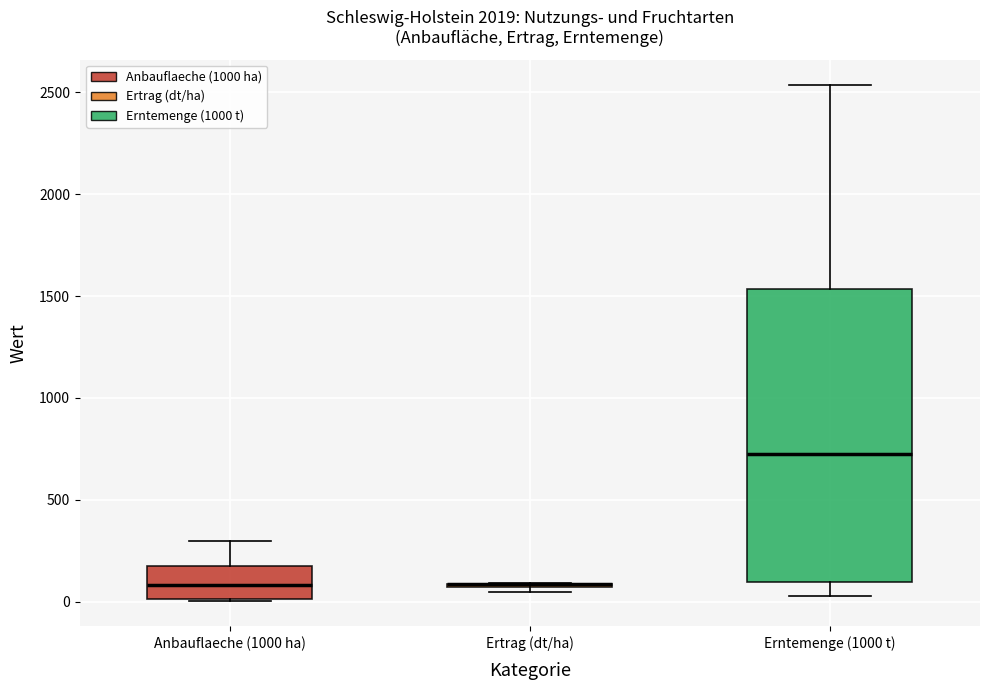

Which box is the tallest, from its lower edge to its upper edge?

Erntemenge (1000 t)